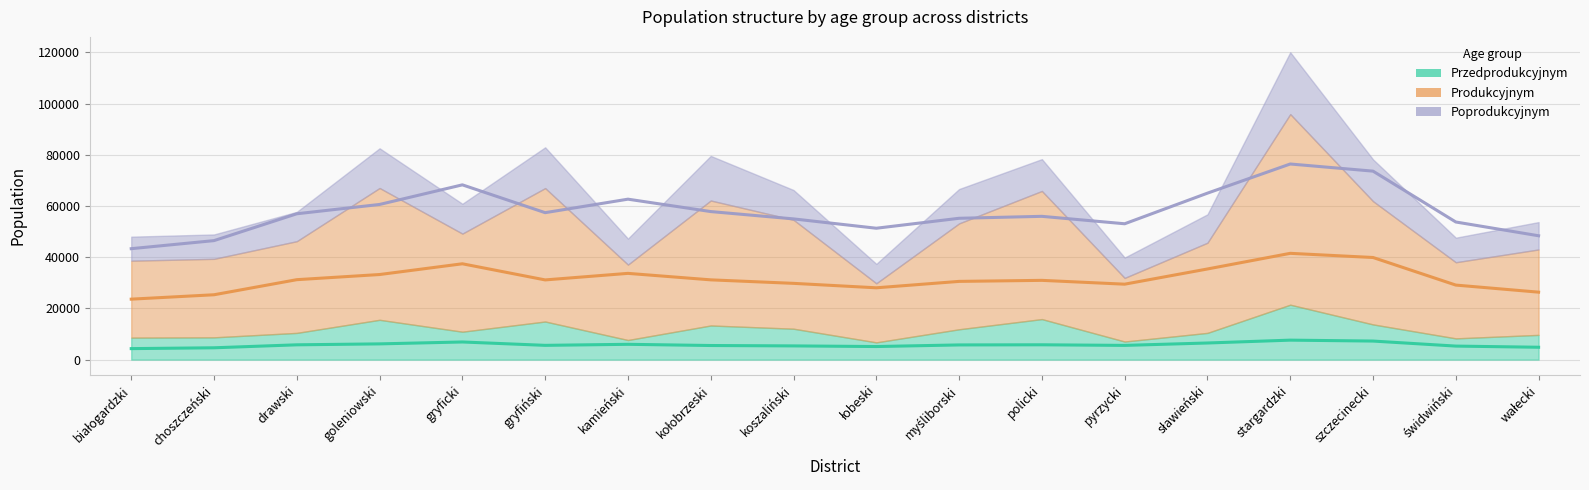

Where does the Produkcyjnym series first go above 38326?

goleniowski